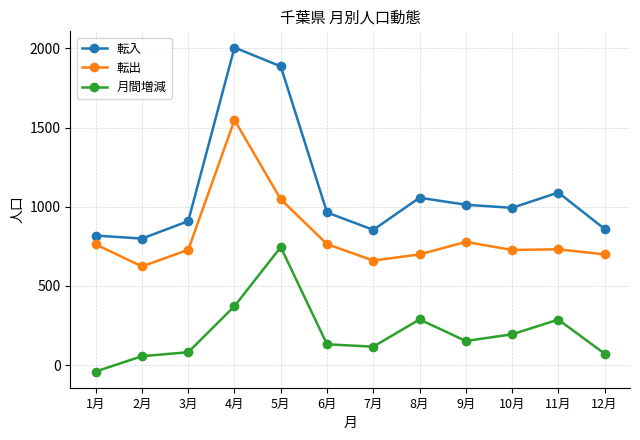

Is this an area chart (filled region under the line)?

No